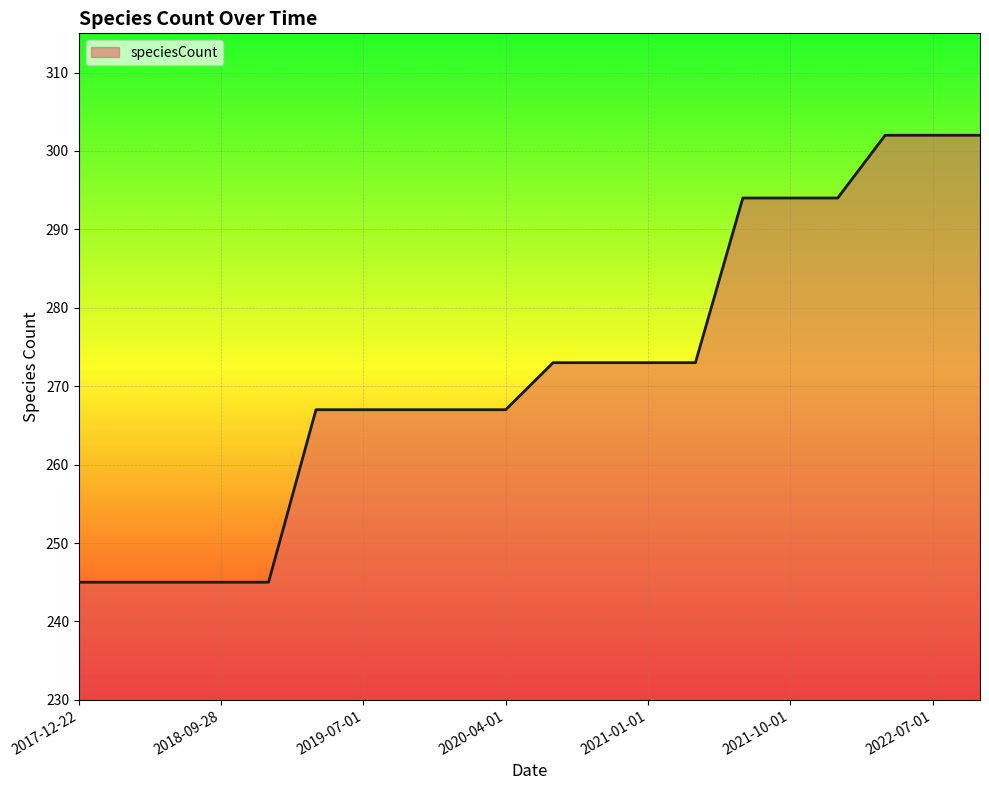

Does the chart have visible grid lines?

Yes